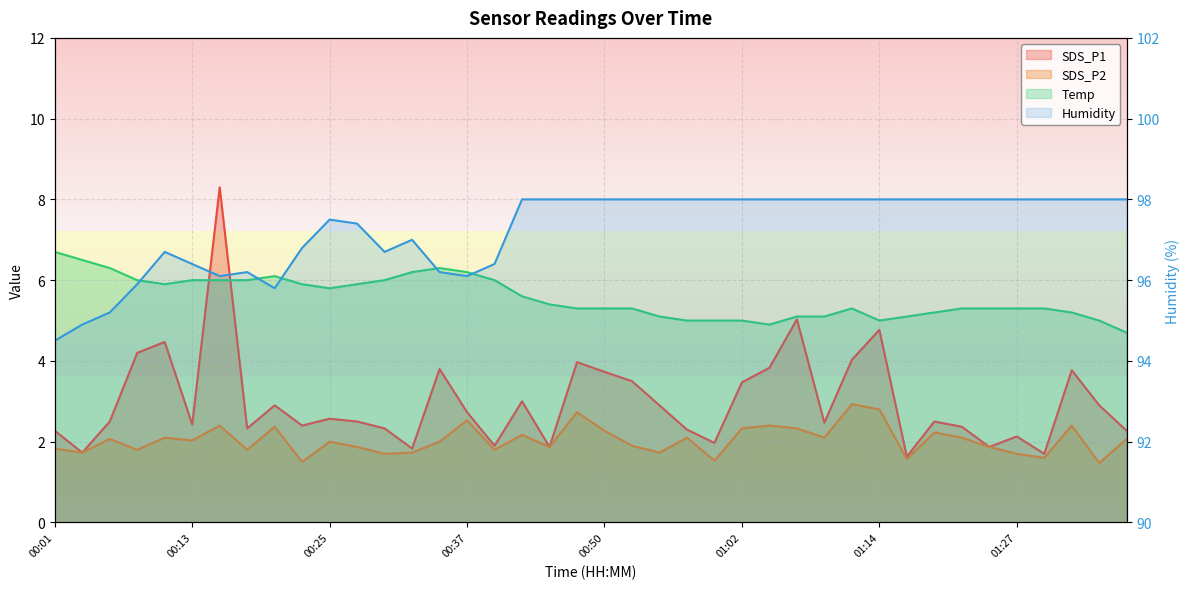

How many interior local valleys does the Humidity series have?

4